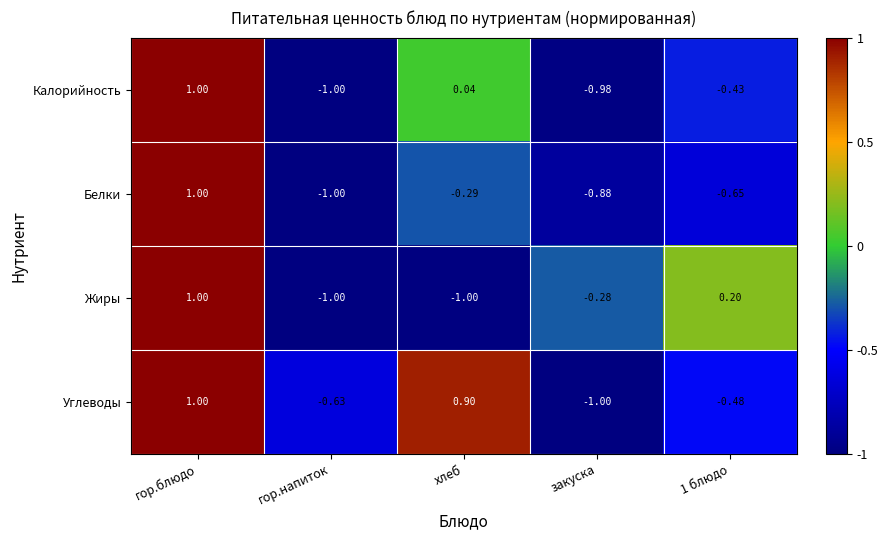

At which category does the chart reach its peak across all series?

гор.блюдо